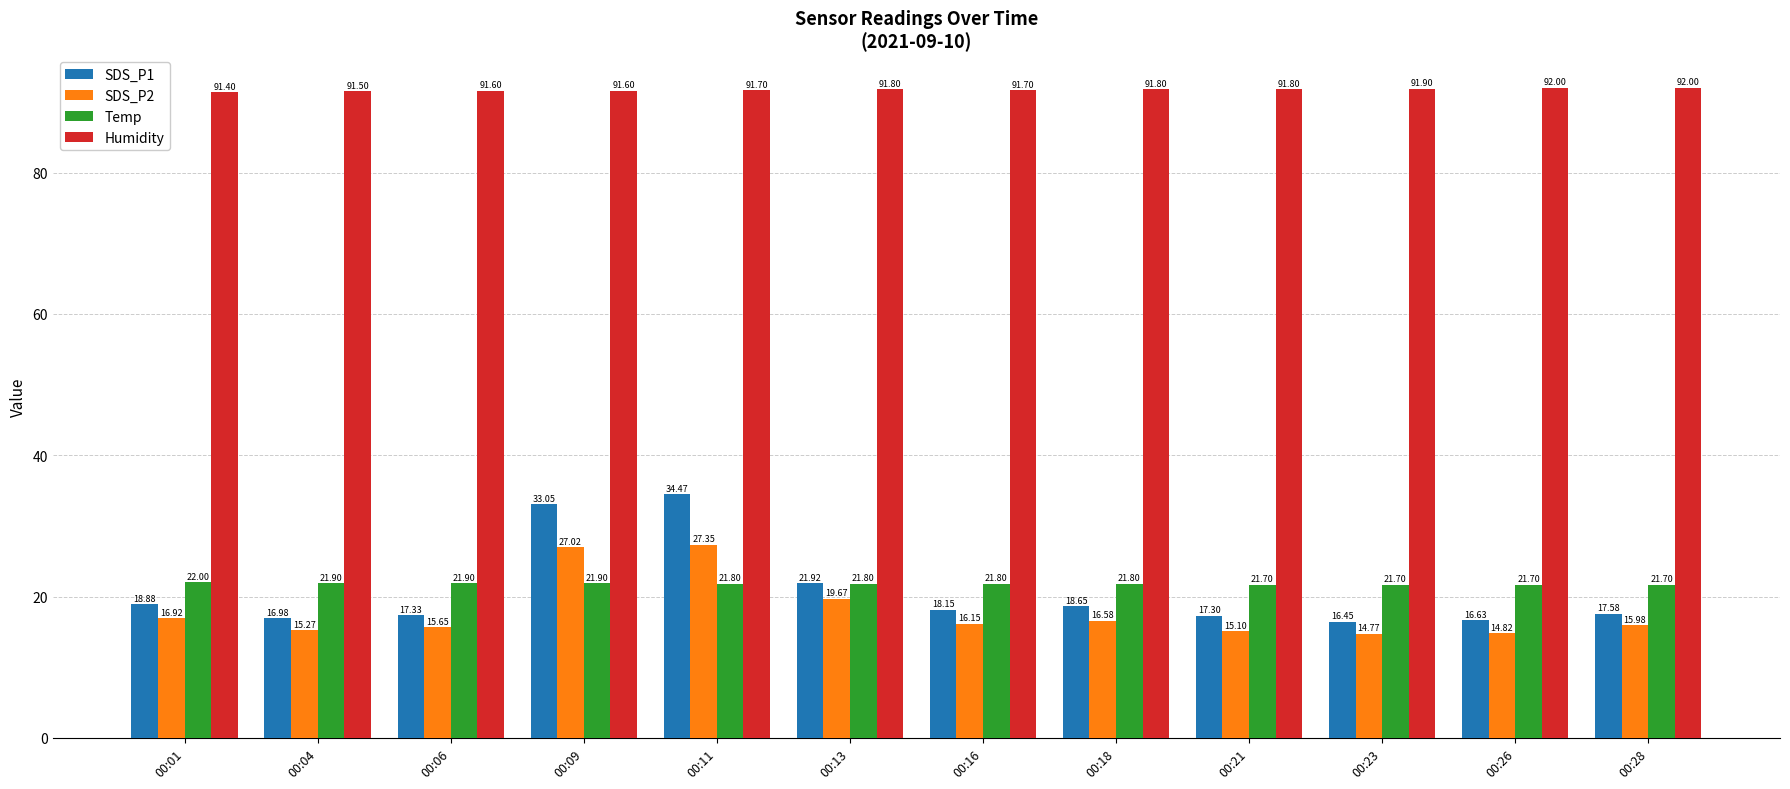

At how many categories does at least one series exceed 41?

12